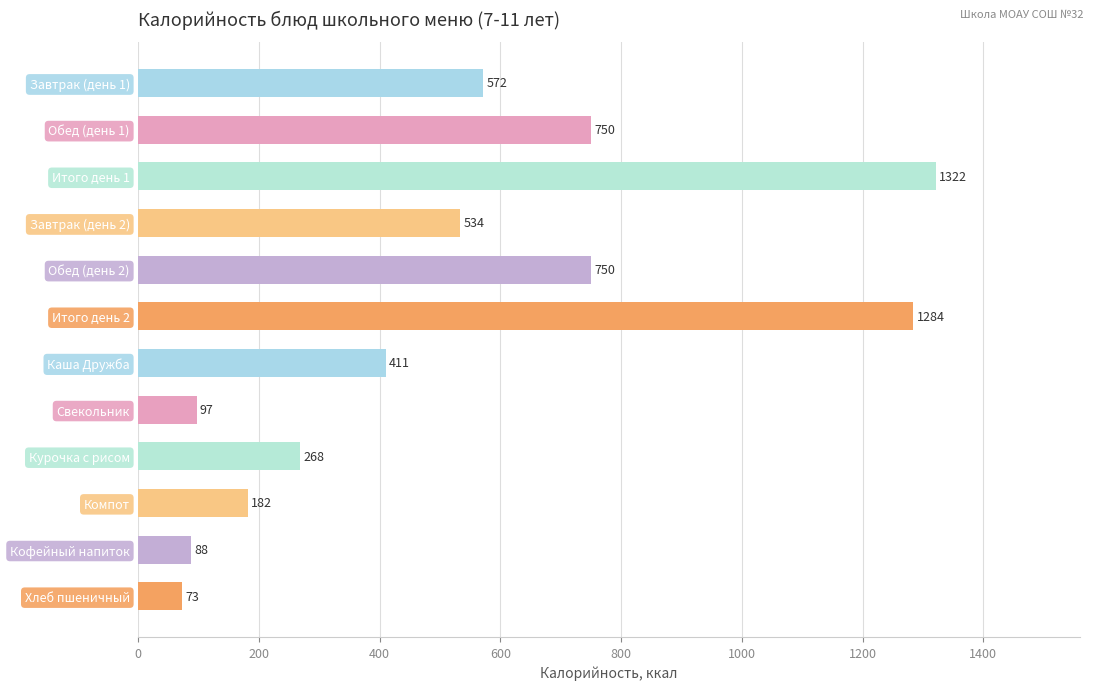

The chart shows a value of 88.0 at Кофейный напиток. True or false?

True